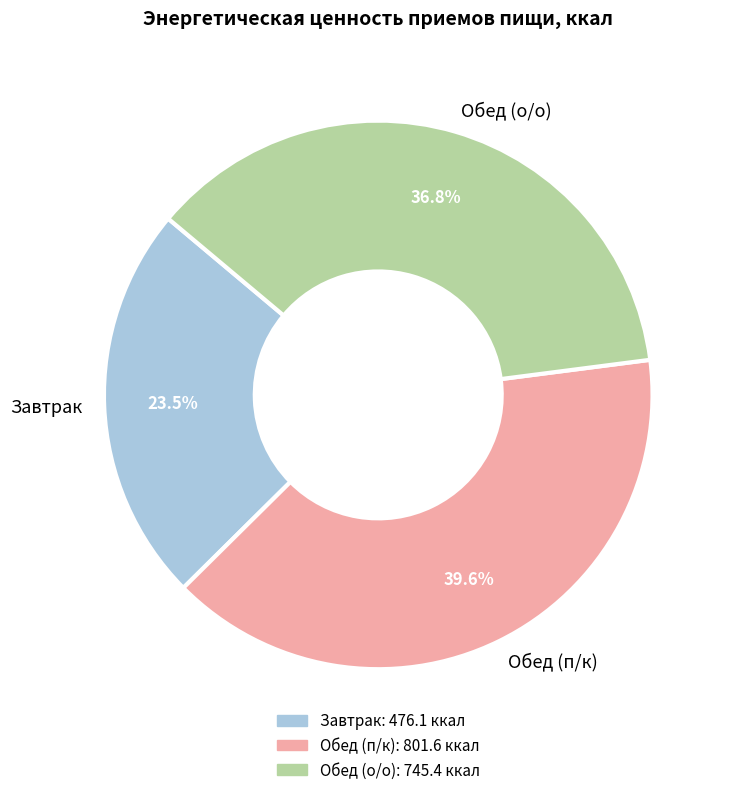

To the nearest percent, what percentage of the pie is Обед (о/о)?

37%